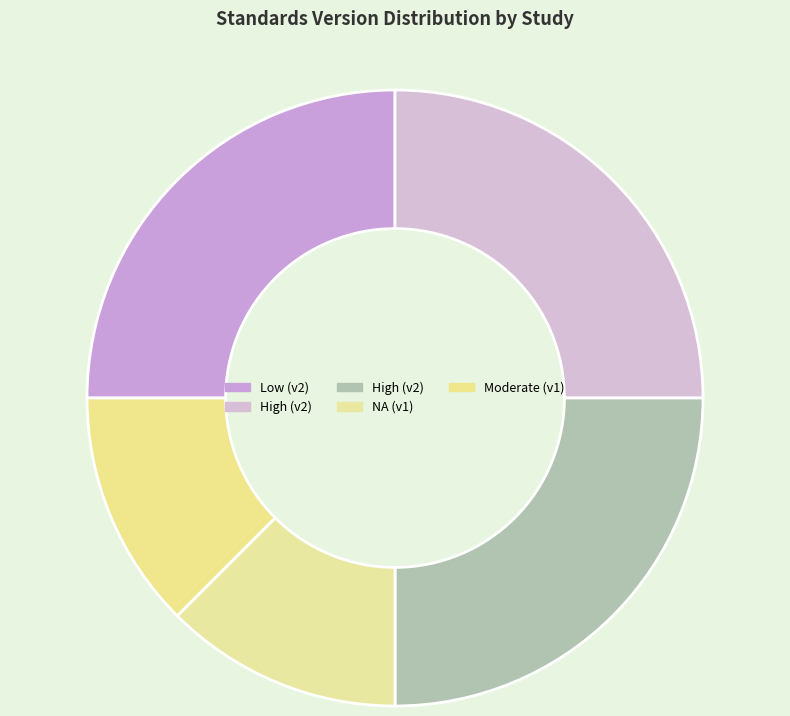

How many segments does this pie chart have?

5